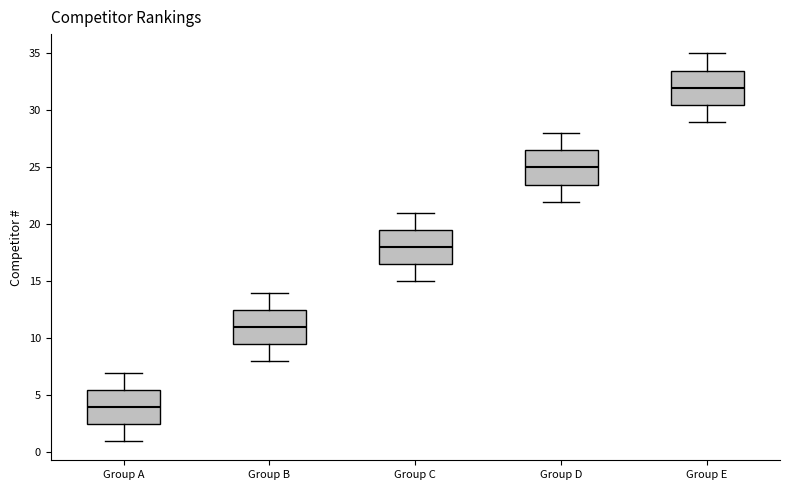

Reading left to right, read every box against the y-axis: the position of its median line, the range the box covers, and the ends of its whiskers. The values are not printed on the chart, so give them approximately, as read against the axis.

Group A: median 4.0, box 2.5 to 5.5, whiskers 1.0 to 7.0
Group B: median 11.0, box 9.5 to 12.5, whiskers 8.0 to 14.0
Group C: median 18.0, box 16.5 to 19.5, whiskers 15.0 to 21.0
Group D: median 25.0, box 23.5 to 26.5, whiskers 22.0 to 28.0
Group E: median 32.0, box 30.5 to 33.5, whiskers 29.0 to 35.0